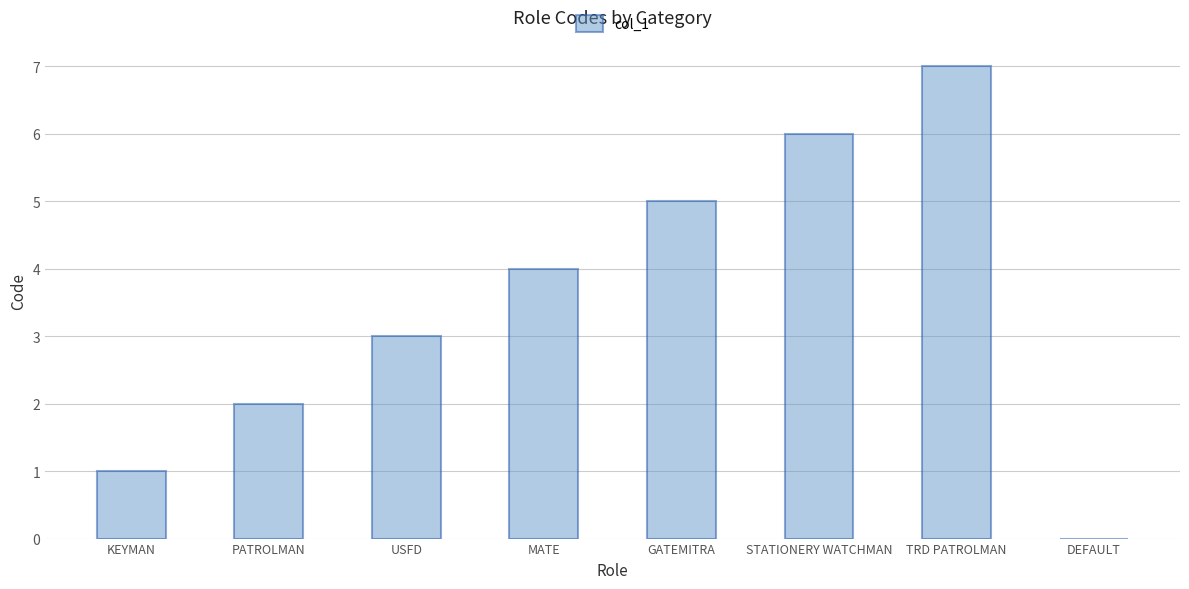

The chart shows a value of 3 at GATEMITRA. True or false?

False